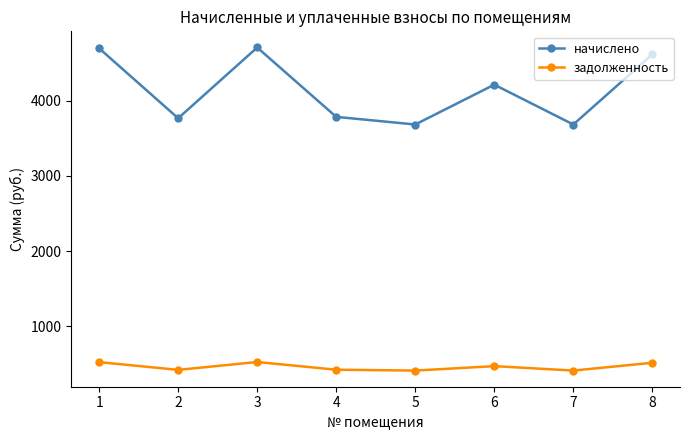

What is the total value across all series at 5?

4093.7